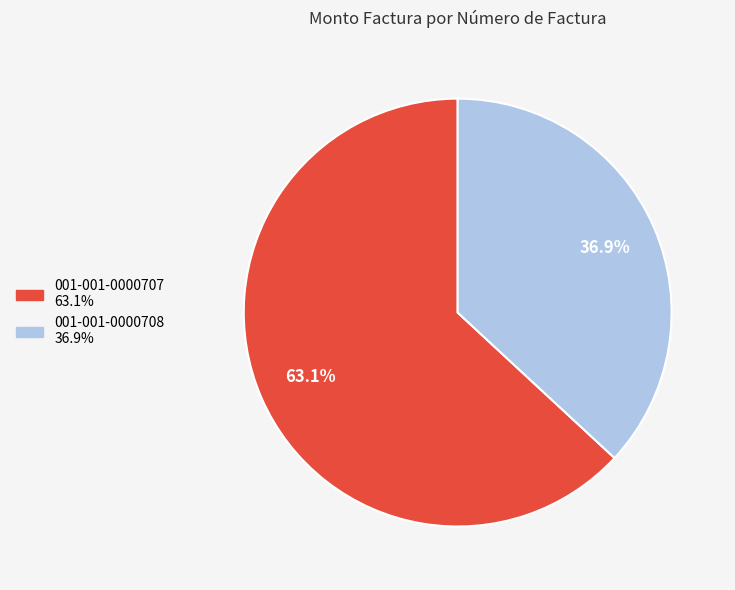

What is the smallest slice in the pie chart?

001-001-0000708